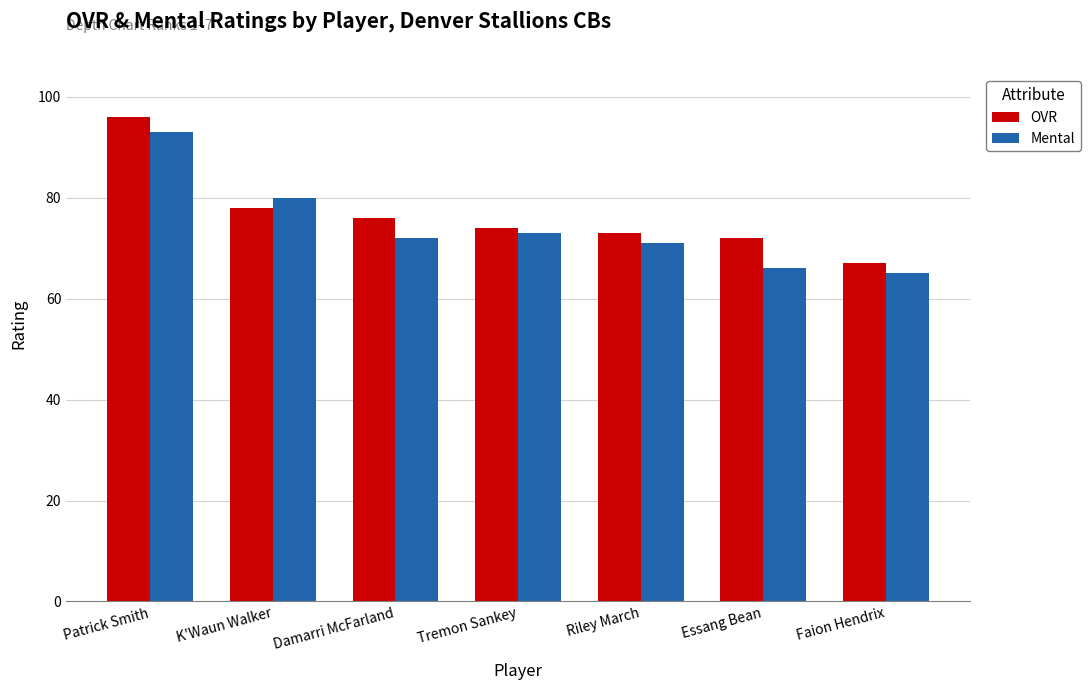

At which category is the sum across all series the highest?

Patrick Smith